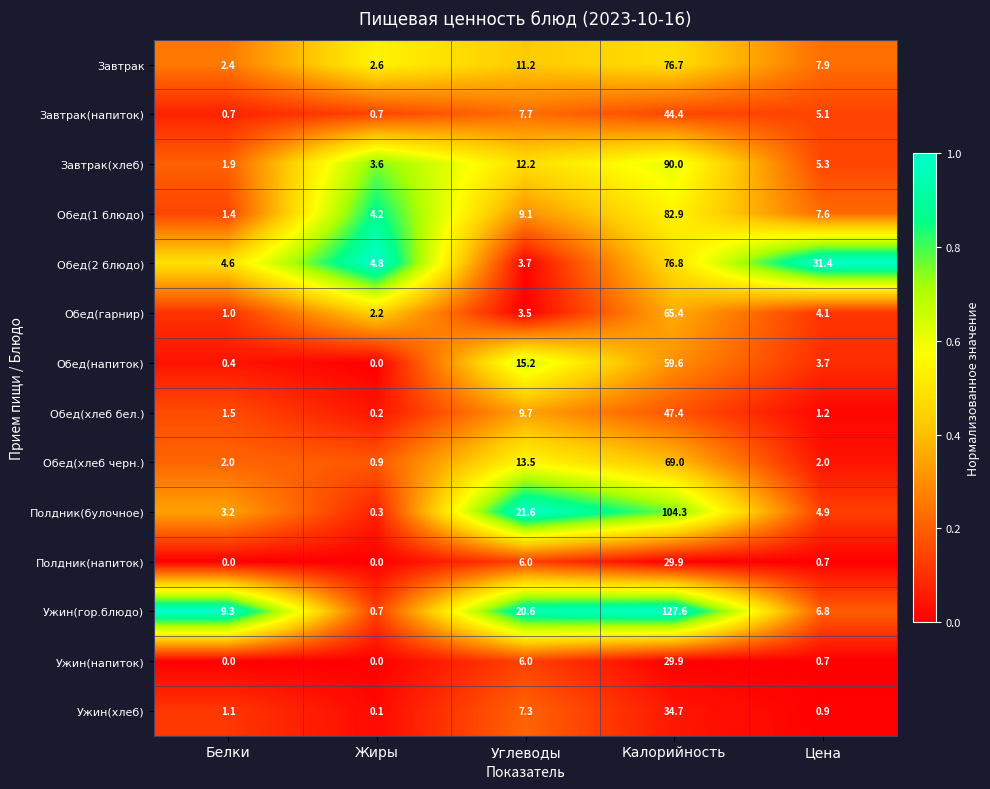

What is the total value across all series at Жиры?

20.3